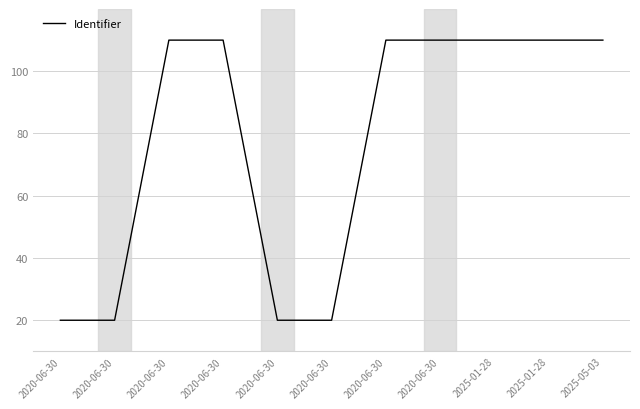

List the labels in order of value, largest first.

2020-06-30, 2020-06-30, 2020-06-30, 2025-05-03, 2025-01-28, 2025-01-28, 2020-06-30, 2020-06-30, 2020-06-30, 2020-06-30, 2020-06-30